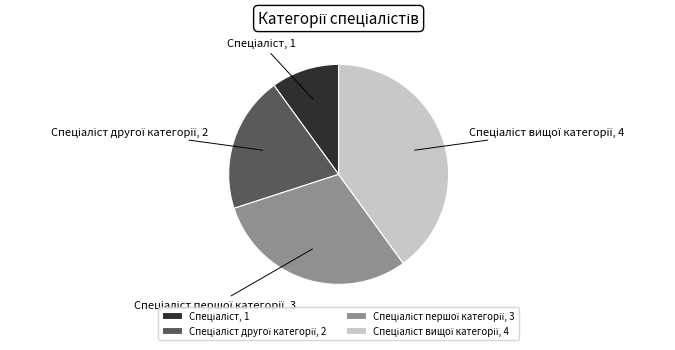

Does any single category account for the majority?

No